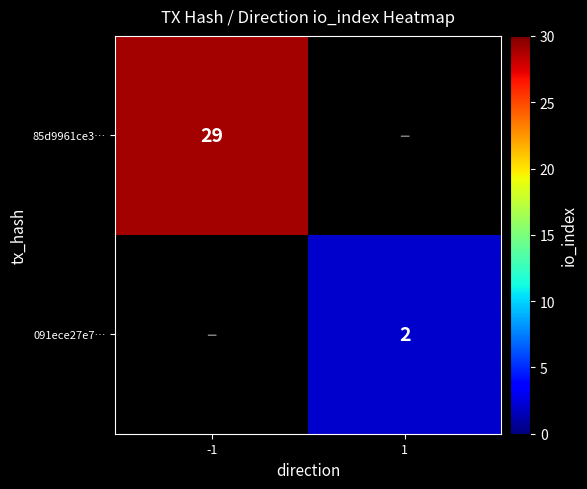

True or false: 091ece27e7… has a value of 2 at 1.

True